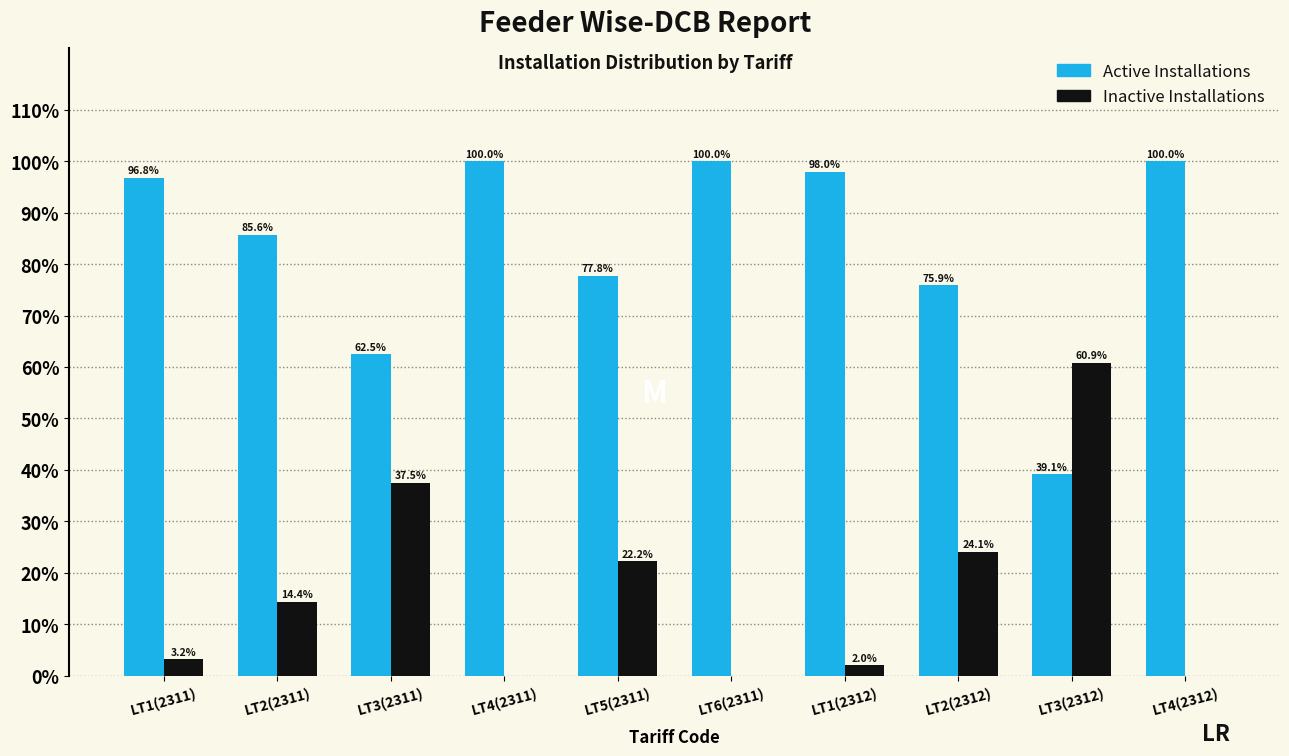

Reading left to right, extract all data points from this chart.

Active Installations: LT1(2311)=96.8	LT2(2311)=85.6	LT3(2311)=62.5	LT4(2311)=100.0	LT5(2311)=77.8	LT6(2311)=100.0	LT1(2312)=98.0	LT2(2312)=75.9	LT3(2312)=39.1	LT4(2312)=100.0
Inactive Installations: LT1(2311)=3.2	LT2(2311)=14.4	LT3(2311)=37.5	LT4(2311)=0.0	LT5(2311)=22.2	LT6(2311)=0.0	LT1(2312)=2.0	LT2(2312)=24.1	LT3(2312)=60.9	LT4(2312)=0.0